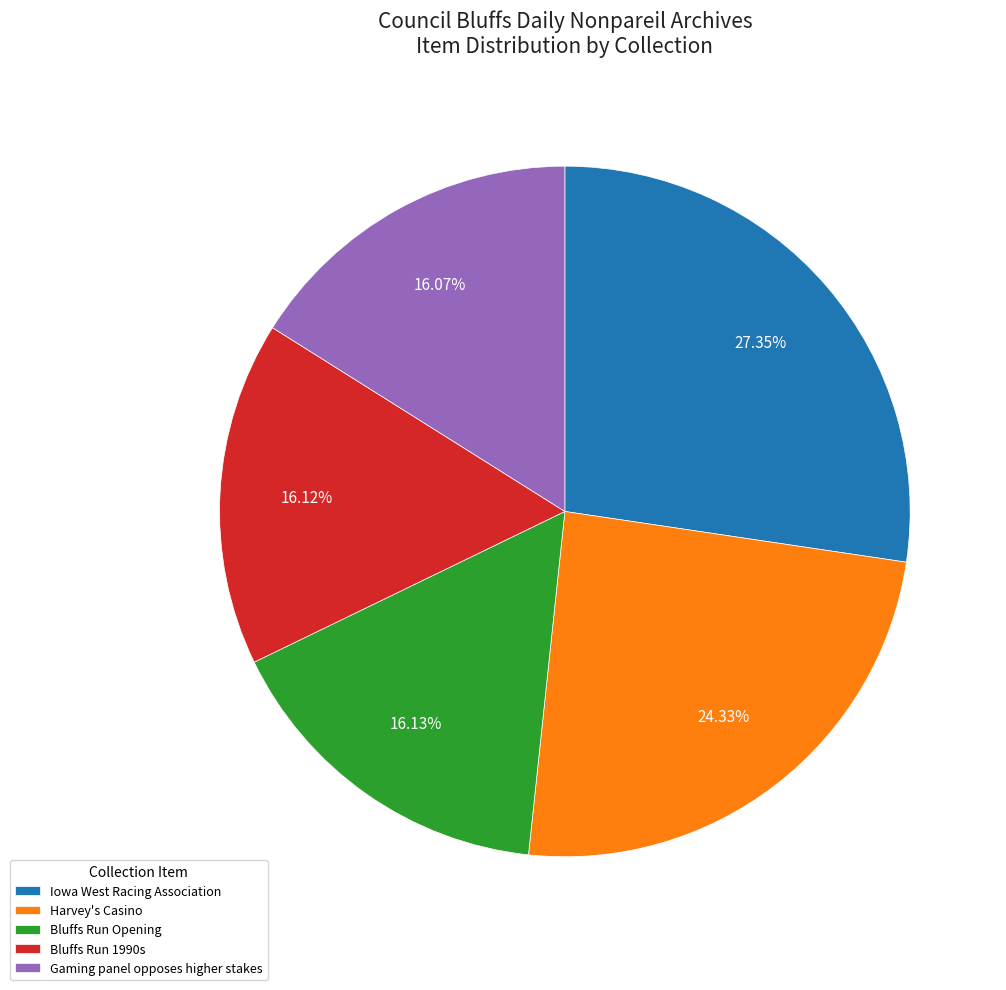

Is the sum of Bluffs Run 1990s and Bluffs Run Opening greater than half?

No